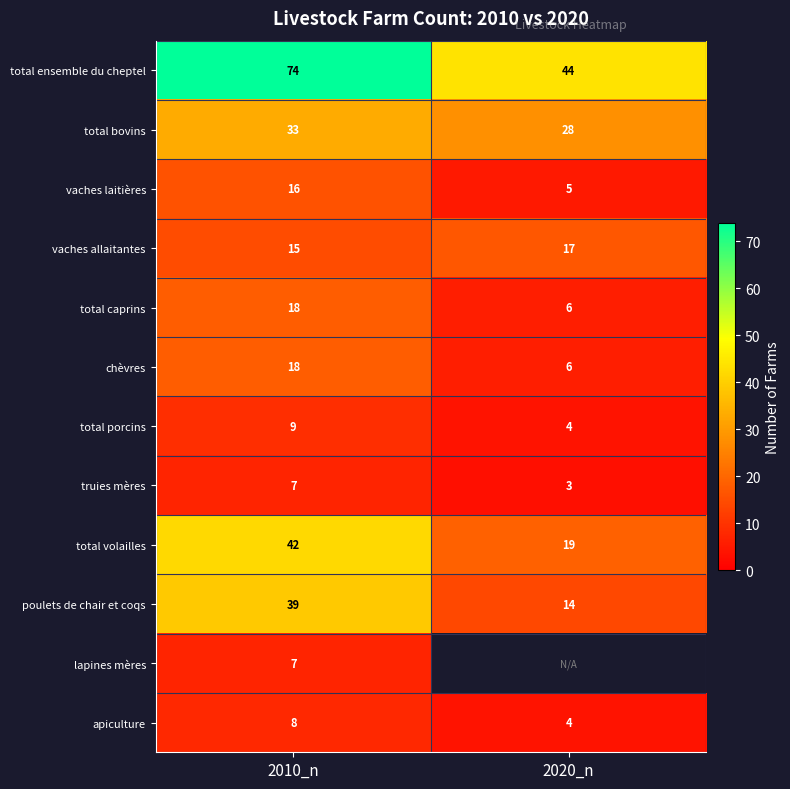

What is the sum of the vaches allaitantes values at 2010_n and 2020_n?

32